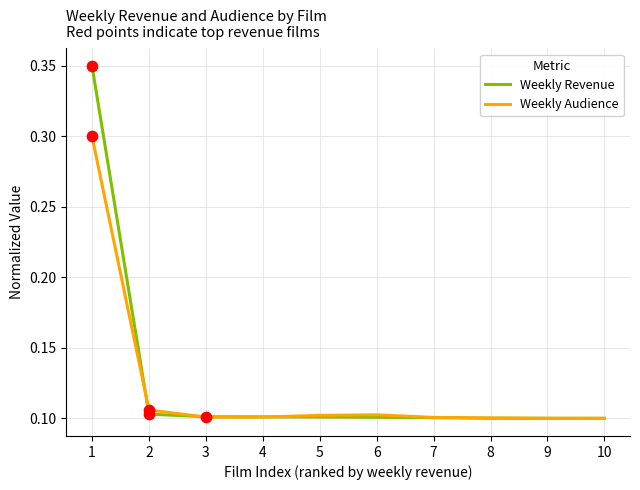

Is the value of Weekly Revenue at 1 greater than the value of Weekly Audience at 9?

Yes